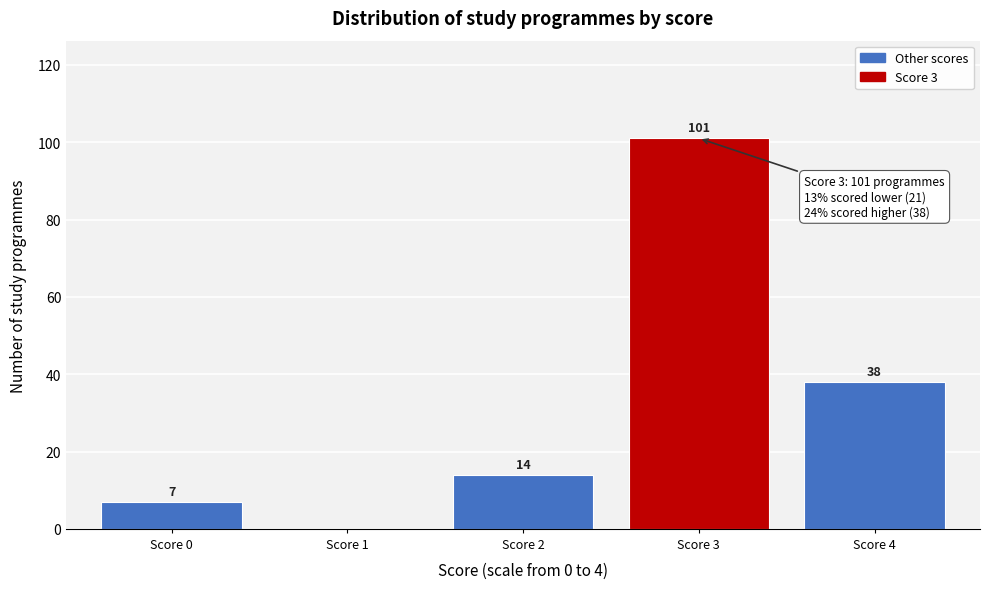

Reading left to right, list all the values displayed in this chart.

Score 0=7	Score 1=0	Score 2=14	Score 3=101	Score 4=38